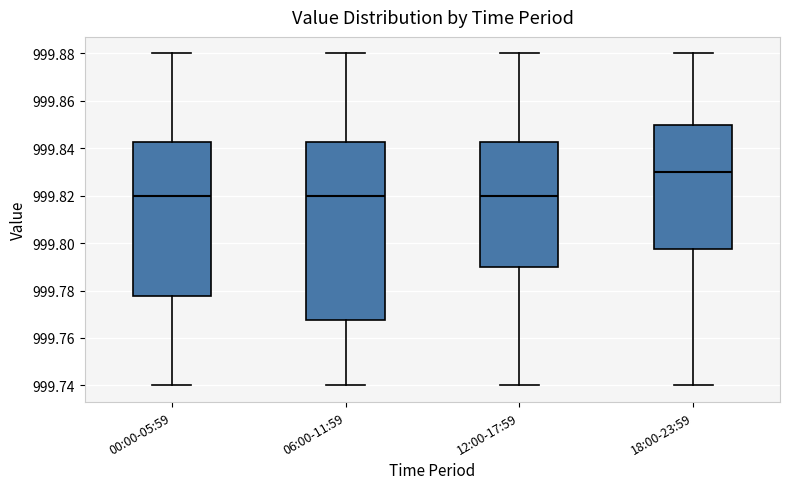

Comparing the boxes themselves (not the whiskers), which one is the tallest?

06:00-11:59